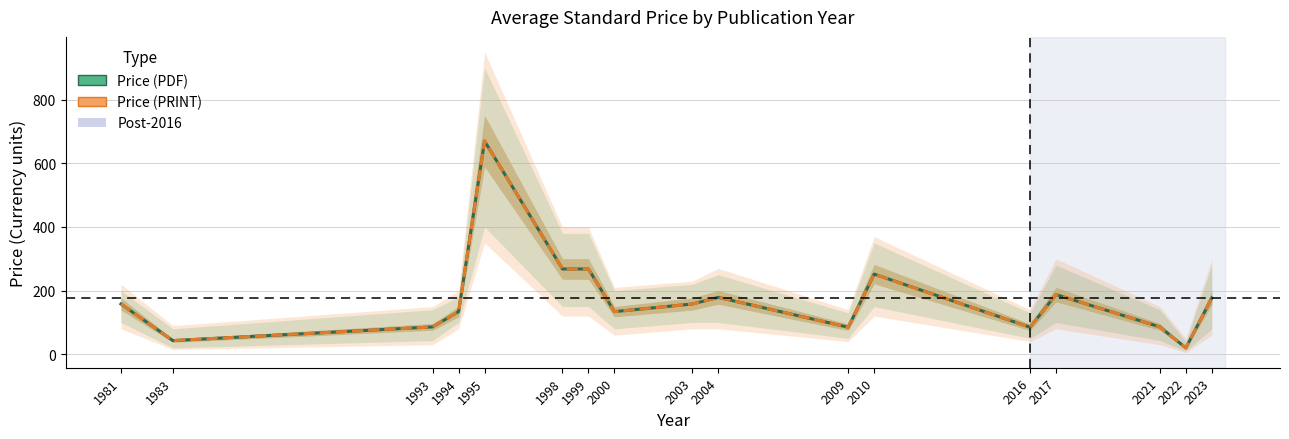

True or false: Price (PRINT) and Price (PDF) intersect in this chart.

False